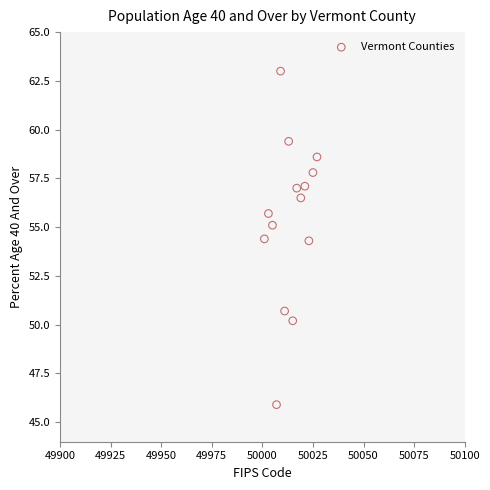

What is the range of Y values (max minus min)?

17.1